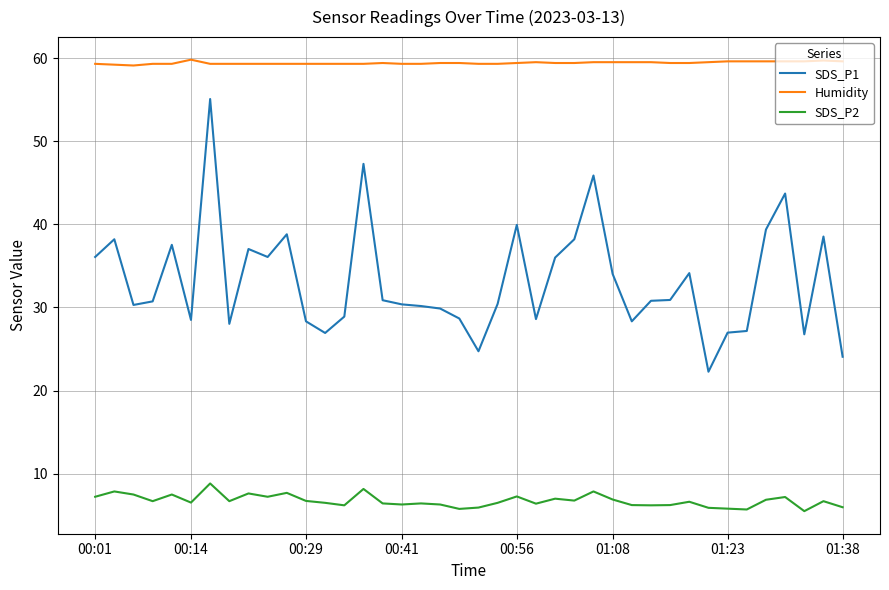

What is the minimum value shown in the chart?

5.5